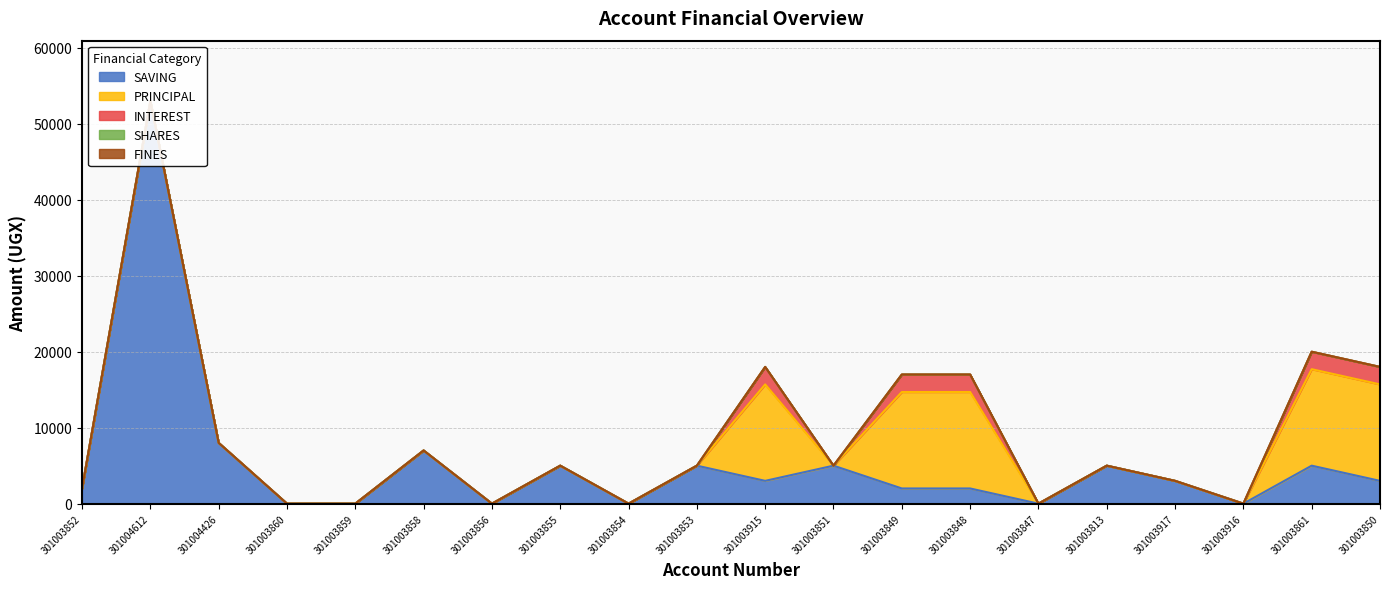

How many intersections are there between SAVING and PRINCIPAL?

3